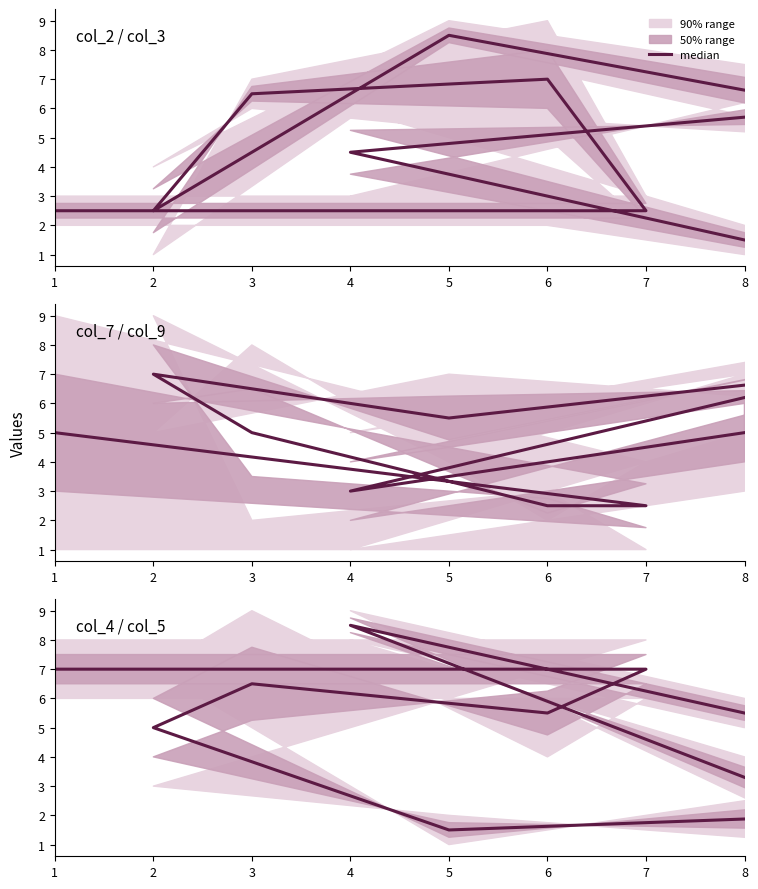

Where is the first local maximum?

3